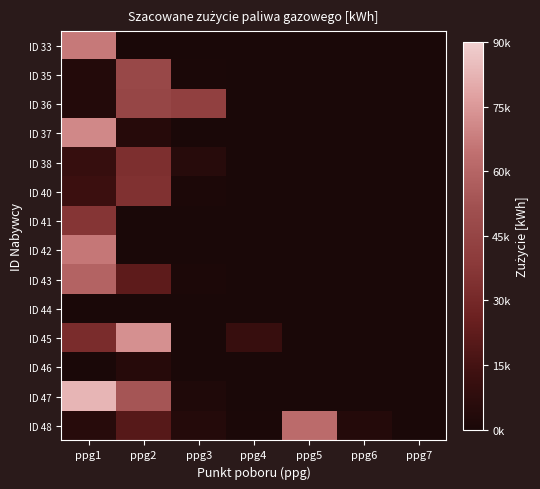

How many data points does each series have?

7